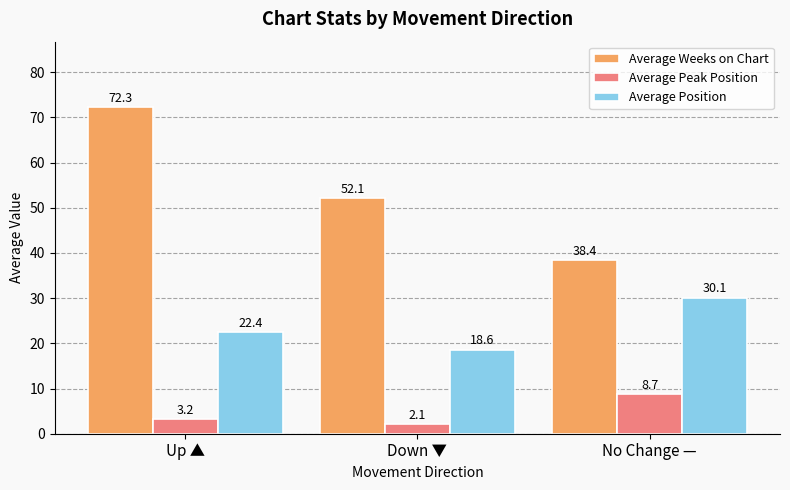

Count the number of categories in the chart.

3